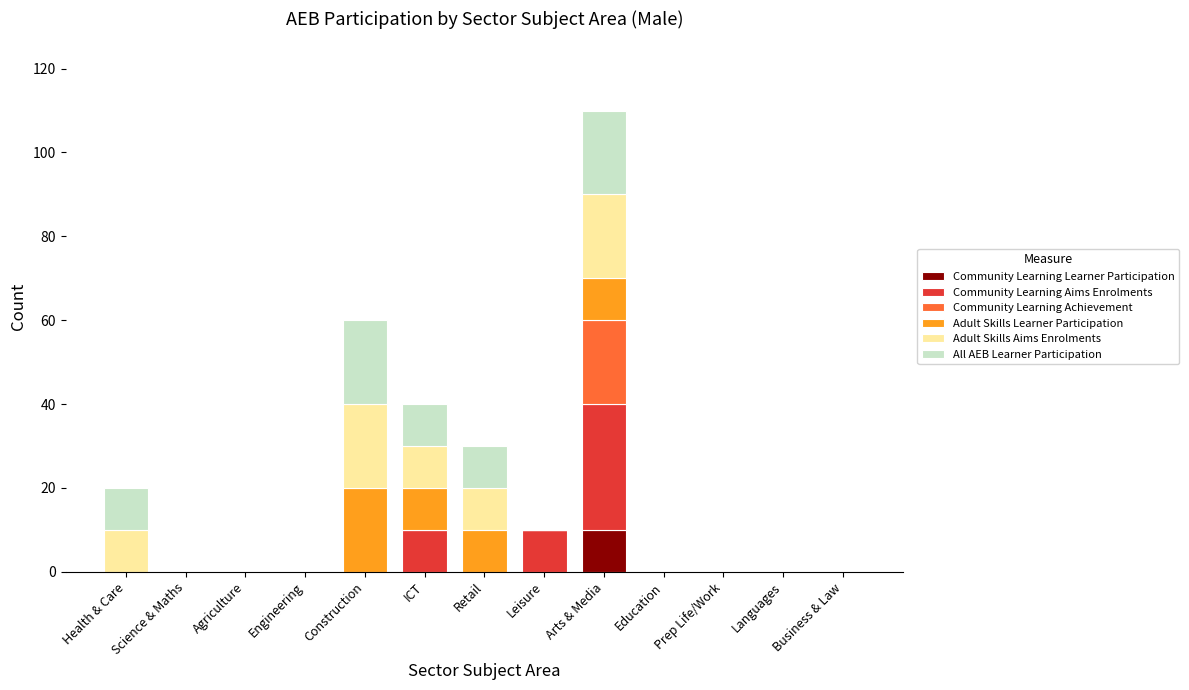

Count the number of data series in this chart.

6